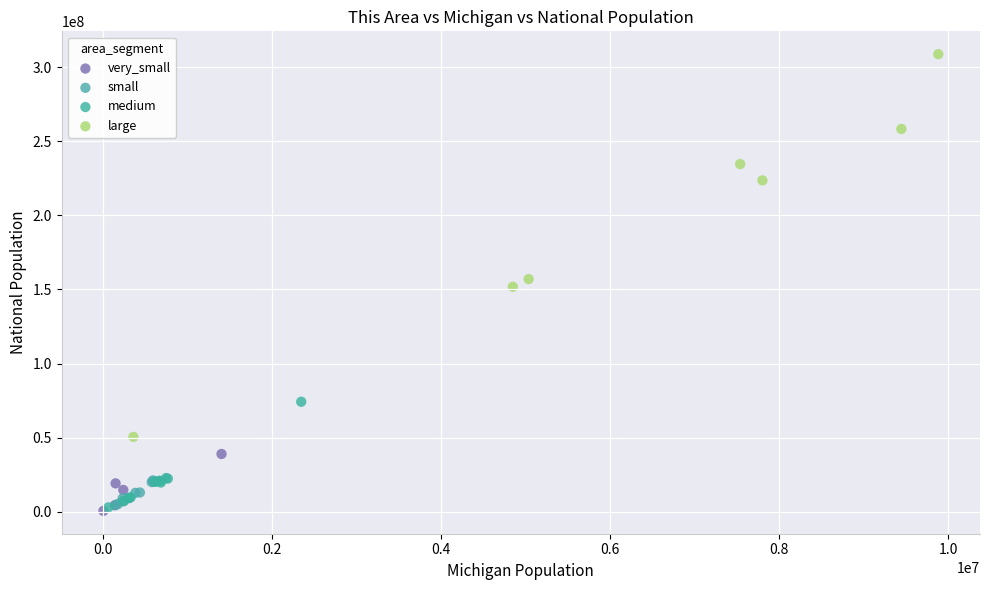

Which series has the widest spread of Y values?

large